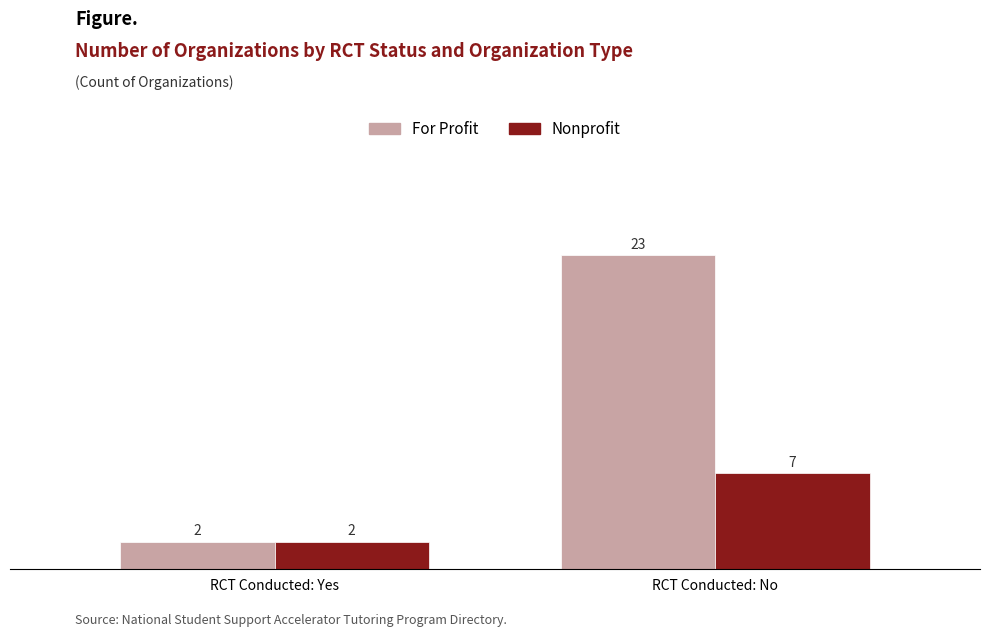

What is the value of the For Profit bar at the 2nd from the left?

23